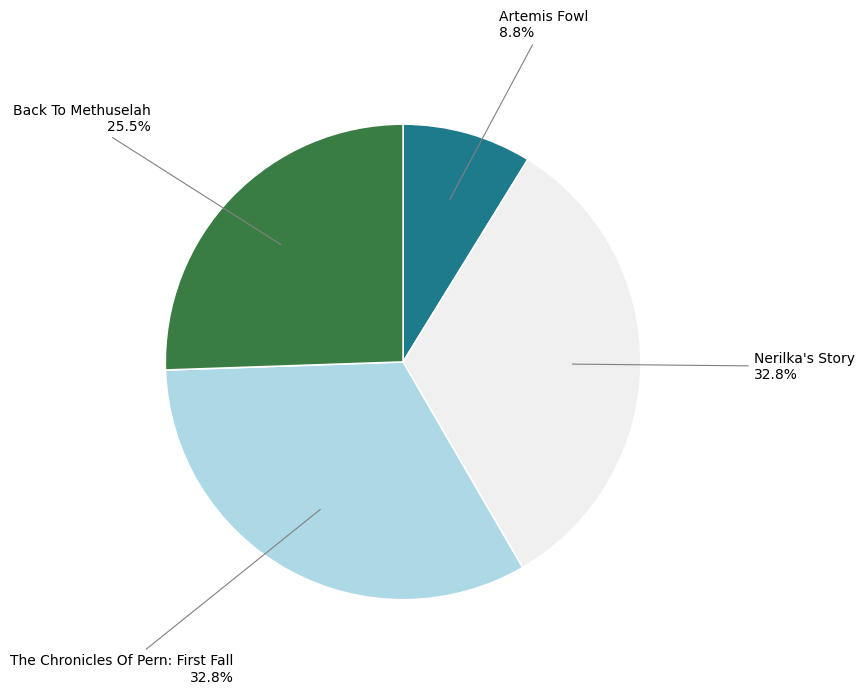

Is there a majority slice in this chart?

No